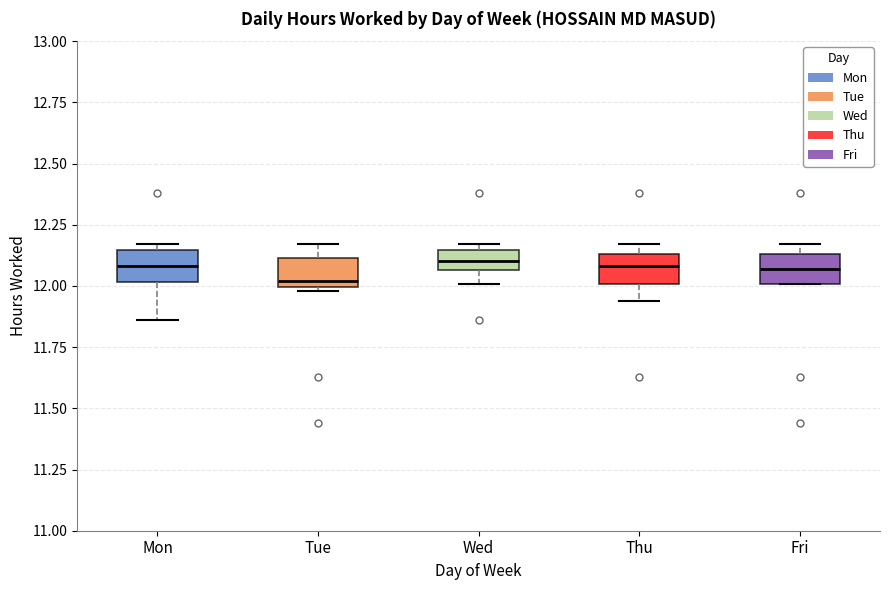

Which box's median line is the lowest?

Tue